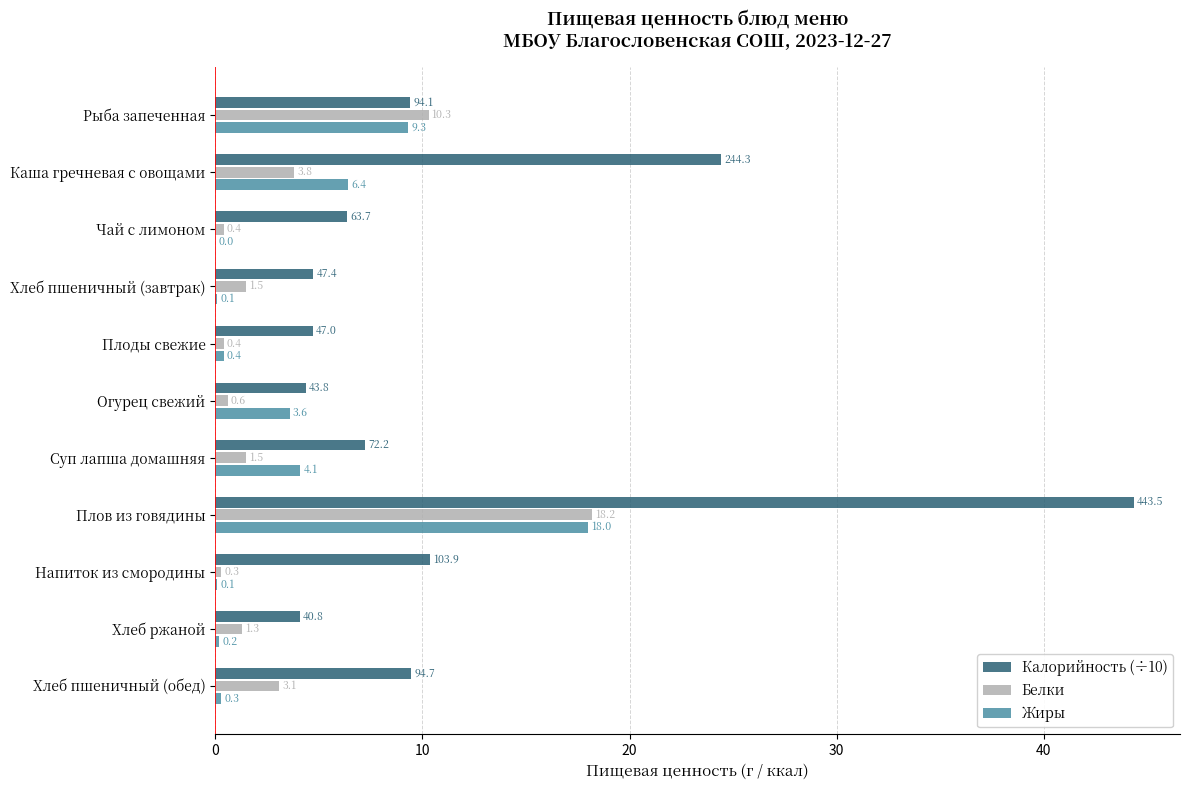

Which series changed the most between Чай с лимоном and Суп лапша домашняя?

Жиры